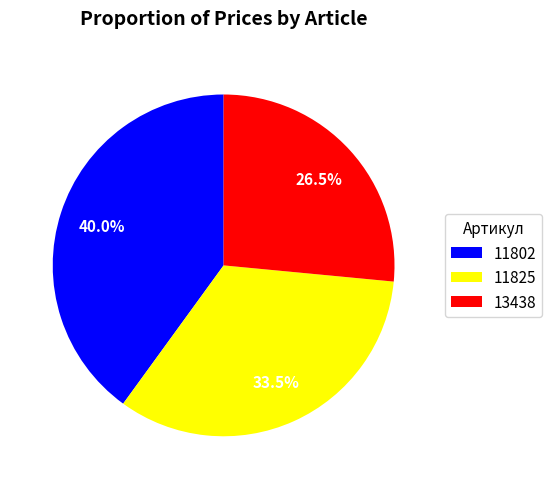

How many segments does this pie chart have?

3